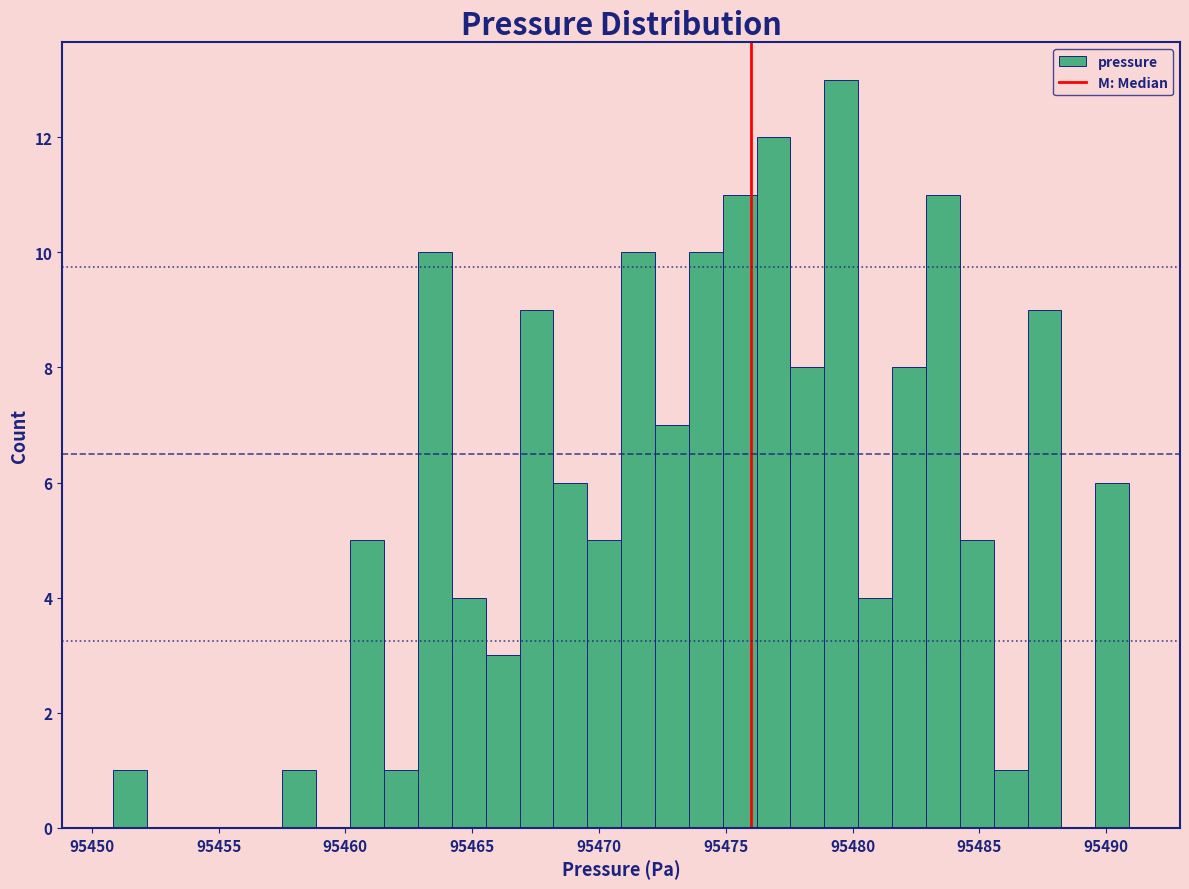

Read against the x-axis, roughly where is the centre of the tallest bar?

95479.5